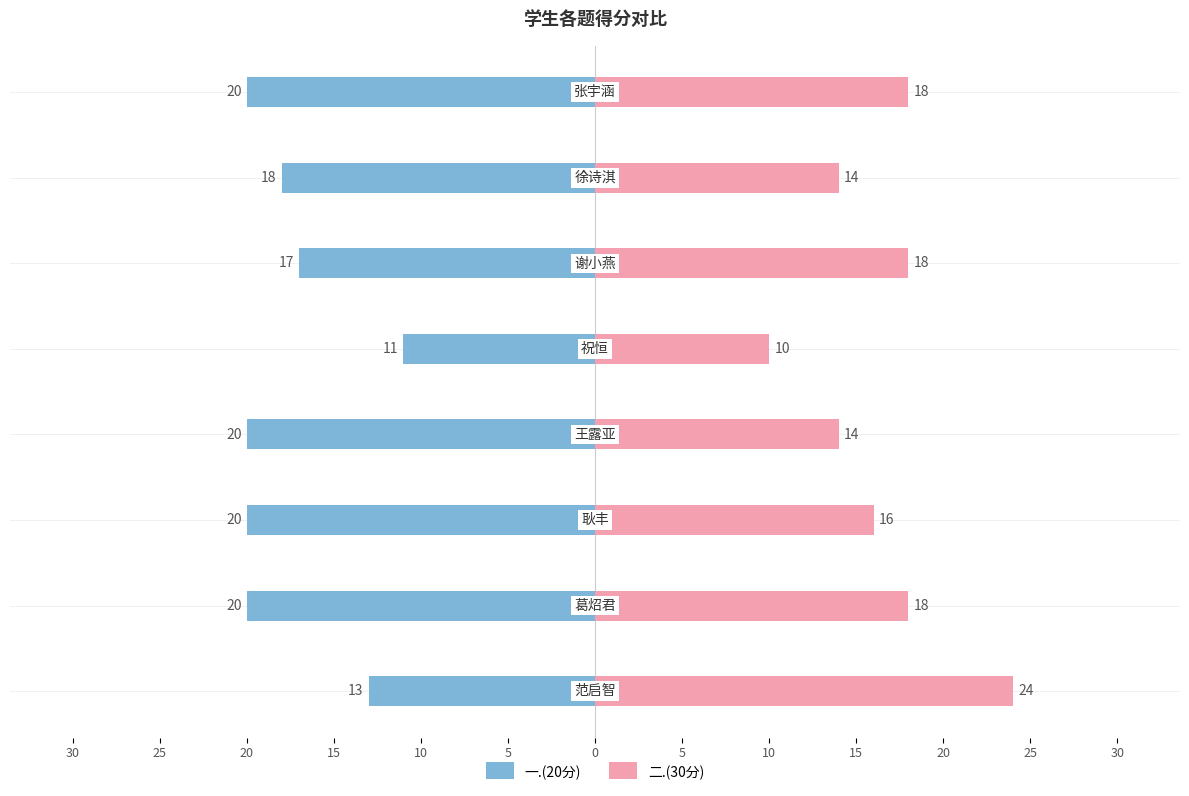

Is it true that 二.(30分) equals 9 at 20?

False